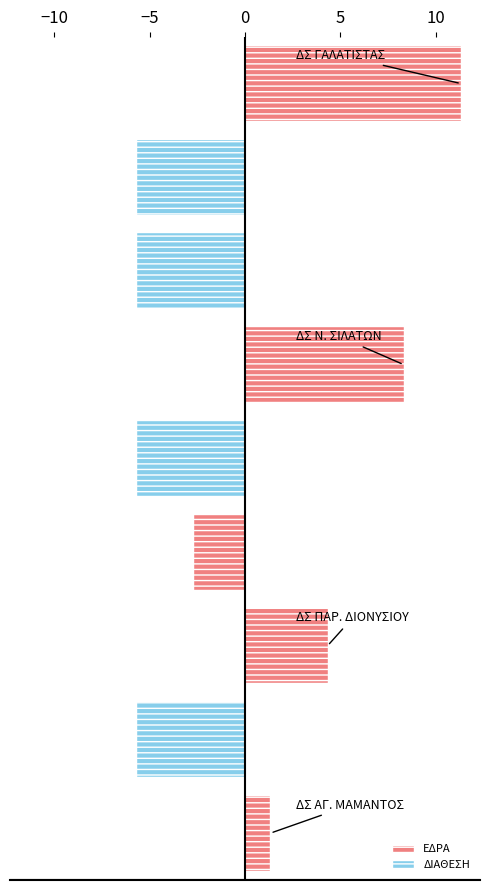

What is the value of the 7th bar from the top?

4.3